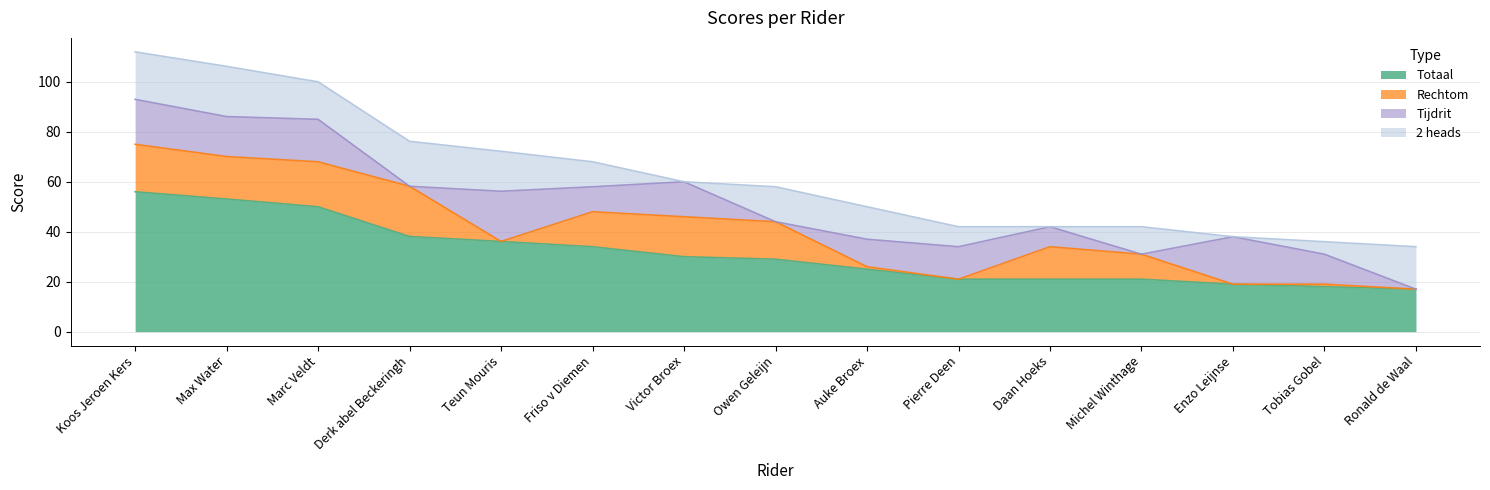

Reading left to right, extract all data points from this chart.

Totaal: Koos Jeroen Kers=56.0	Max Water=53.1	Marc Veldt=50.0	Derk abel Beckeringh=38.1	Teun Mouris=36.1	Friso v Diemen=34.0	Victor Broex=30.0	Owen Geleijn=29.0	Auke Broex=25.0	Pierre Deen=21.0	Daan Hoeks=21.0	Michel Winthage=21.0	Enzo Leijnse=19.0	Tobias Gobel=18.0	Ronald de Waal=17.0
Rechtom: Koos Jeroen Kers=19.0	Max Water=17.0	Marc Veldt=18.0	Derk abel Beckeringh=20.1	Teun Mouris=0.0	Friso v Diemen=14.0	Victor Broex=16.0	Owen Geleijn=15.0	Auke Broex=1.0	Pierre Deen=0.0	Daan Hoeks=13.0	Michel Winthage=10.0	Enzo Leijnse=0.0	Tobias Gobel=1.0	Ronald de Waal=0.0
Tijdrit: Koos Jeroen Kers=18.0	Max Water=16.0	Marc Veldt=17.0	Derk abel Beckeringh=0.0	Teun Mouris=20.1	Friso v Diemen=10.0	Victor Broex=14.0	Owen Geleijn=0.0	Auke Broex=11.0	Pierre Deen=13.0	Daan Hoeks=8.0	Michel Winthage=0.0	Enzo Leijnse=19.0	Tobias Gobel=12.0	Ronald de Waal=0.0
2 heads: Koos Jeroen Kers=19.0	Max Water=20.1	Marc Veldt=15.0	Derk abel Beckeringh=18.0	Teun Mouris=16.0	Friso v Diemen=10.0	Victor Broex=0.0	Owen Geleijn=14.0	Auke Broex=13.0	Pierre Deen=8.0	Daan Hoeks=0.0	Michel Winthage=11.0	Enzo Leijnse=0.0	Tobias Gobel=5.0	Ronald de Waal=17.0